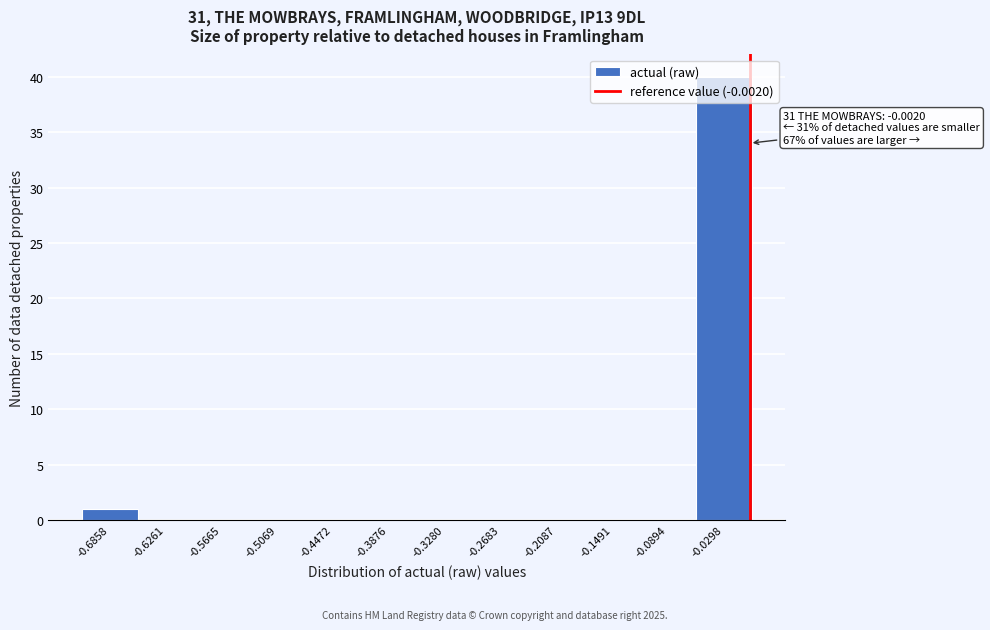

Over which range of the x-axis is the bar tallest?

-0.06 to 0.00